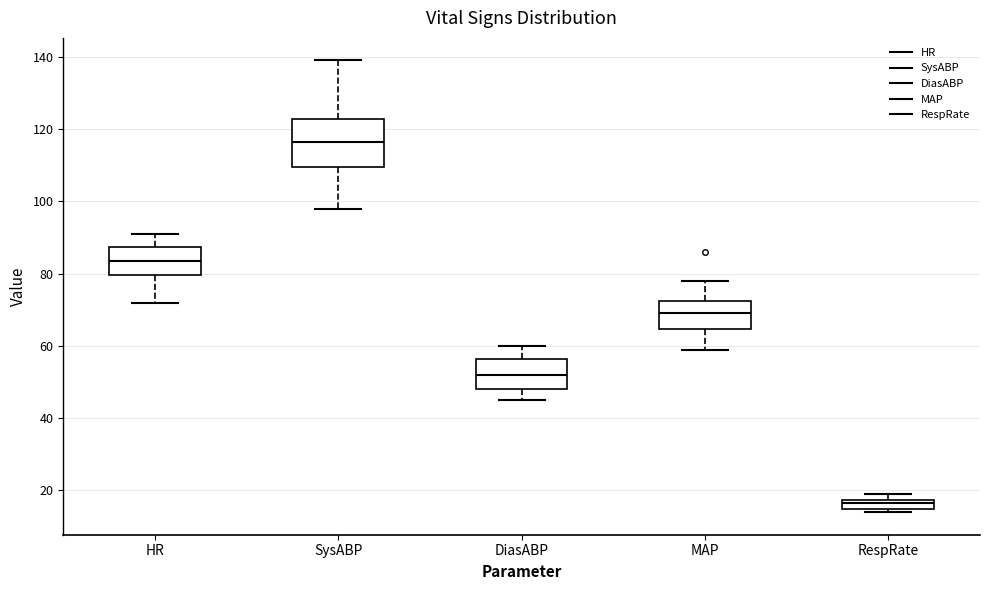

Where is the upper edge of the box for HR on the y-axis? The values are not printed on the chart, so give them approximately, as read against the axis.

88